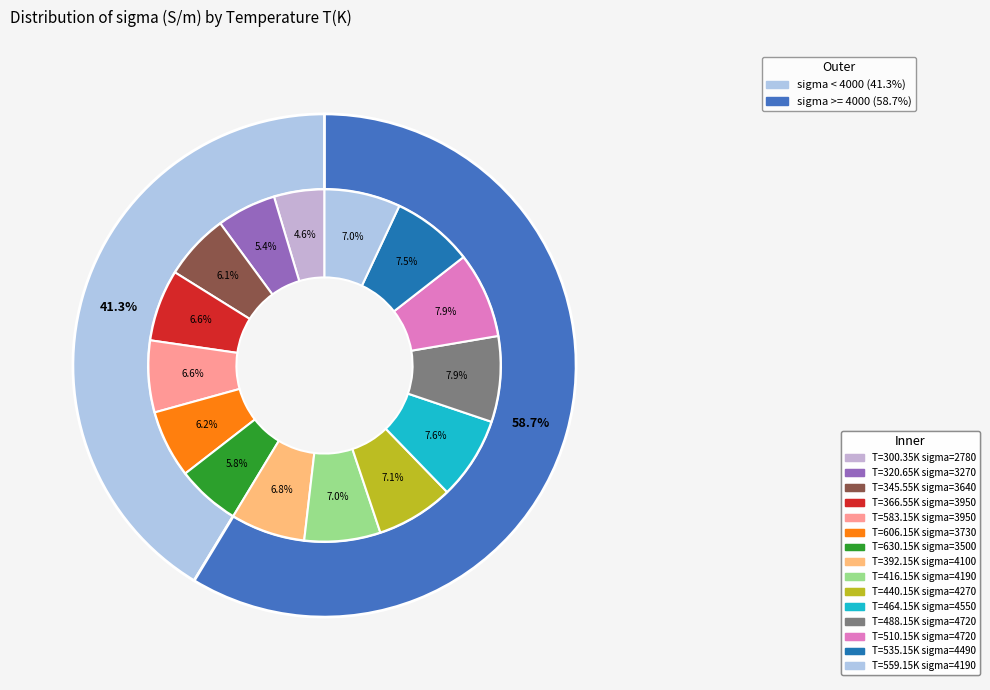

To the nearest percent, what portion does 606.15 represent?

6%